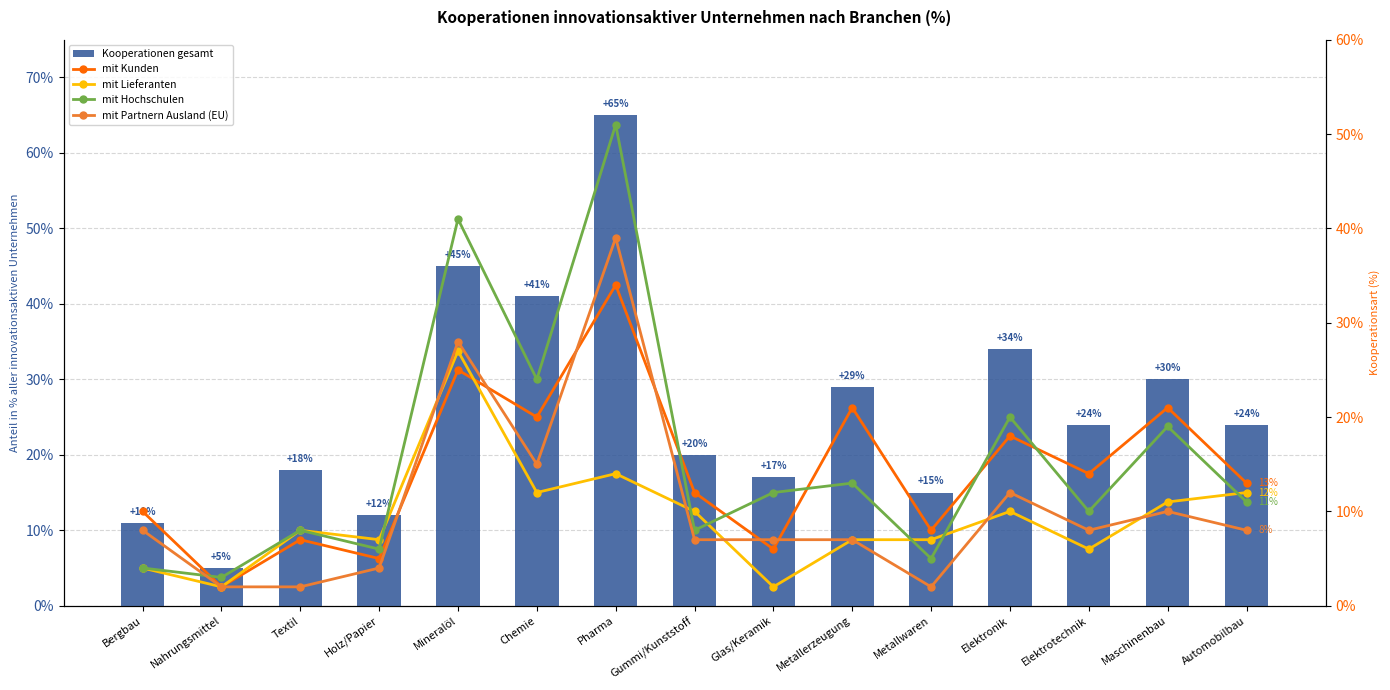

What is the minimum value shown in the chart?

2